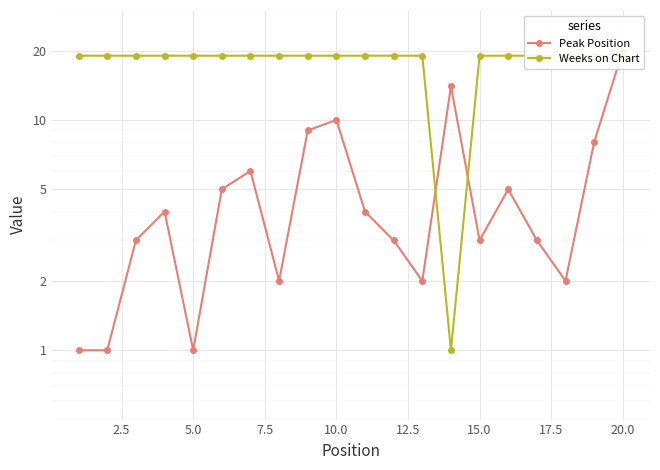

What is the average value of the Weeks on Chart series?

18